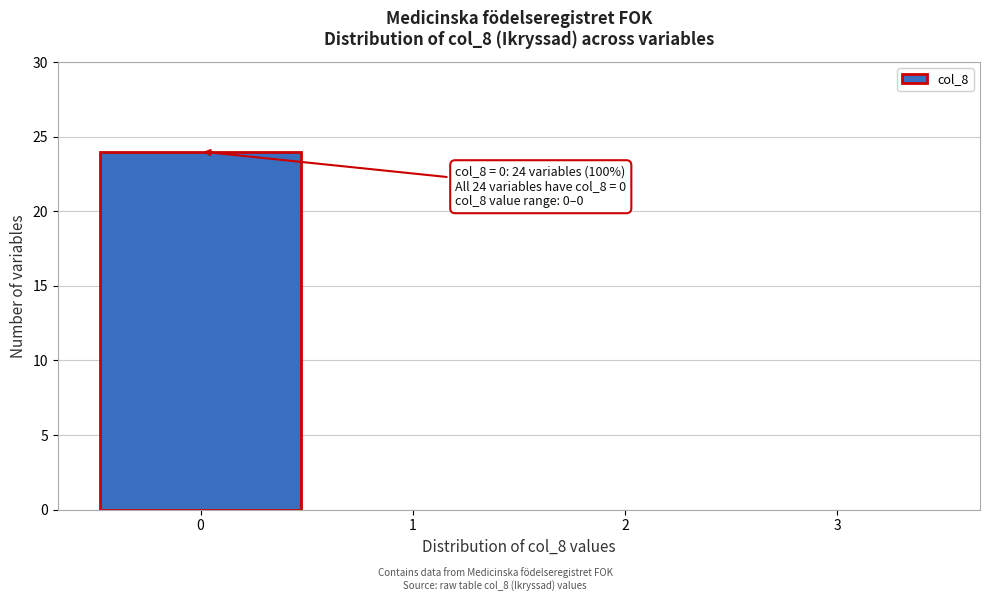

Over which range of the x-axis is the bar tallest?

-0.5 to 0.5